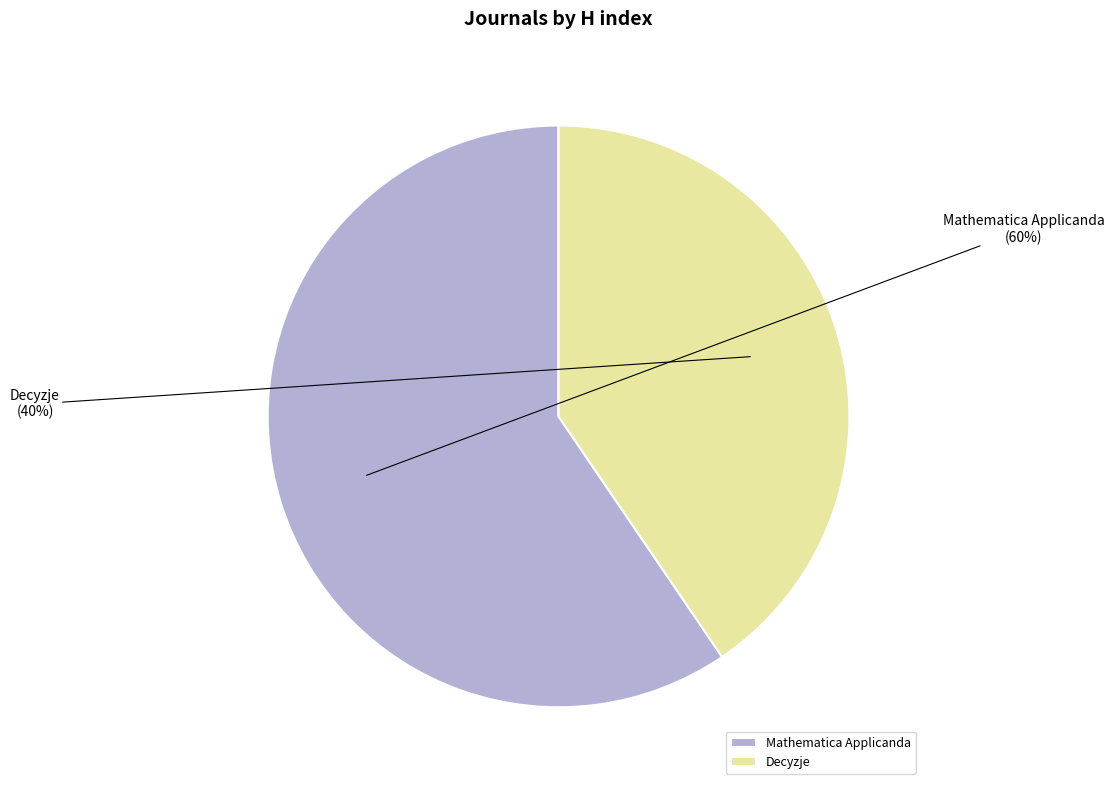

How many slices are in this pie chart?

2